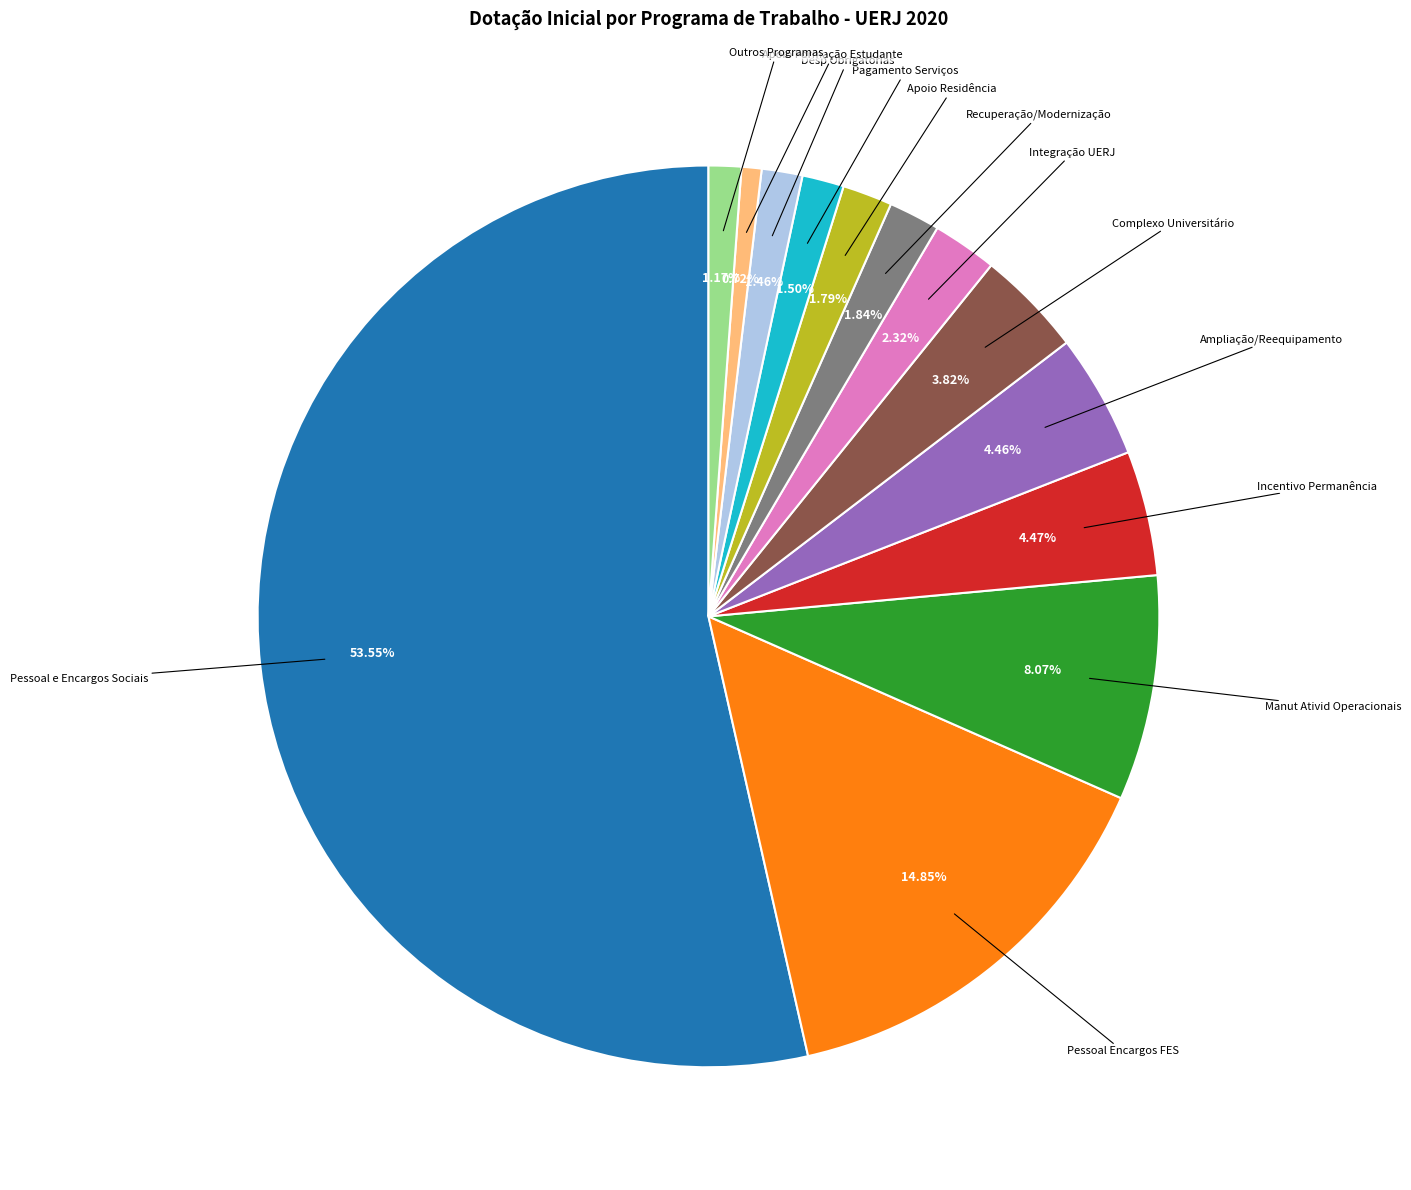

Is there any slice that represents more than half of the pie?

Yes